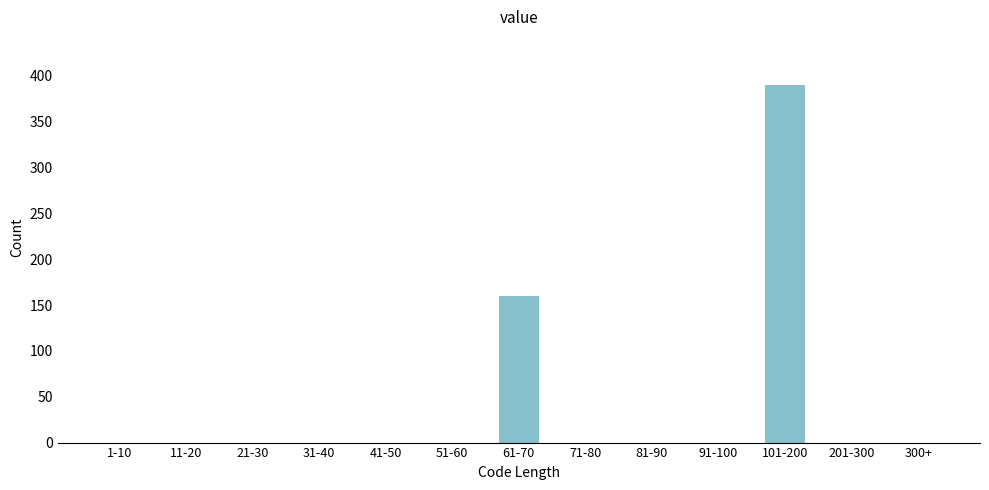

Reading left to right, list all the values displayed in this chart.

1-10=0	11-20=0	21-30=0	31-40=0	41-50=0	51-60=0	61-70=160	71-80=0	81-90=0	91-100=0	101-200=390	201-300=0	300+=0